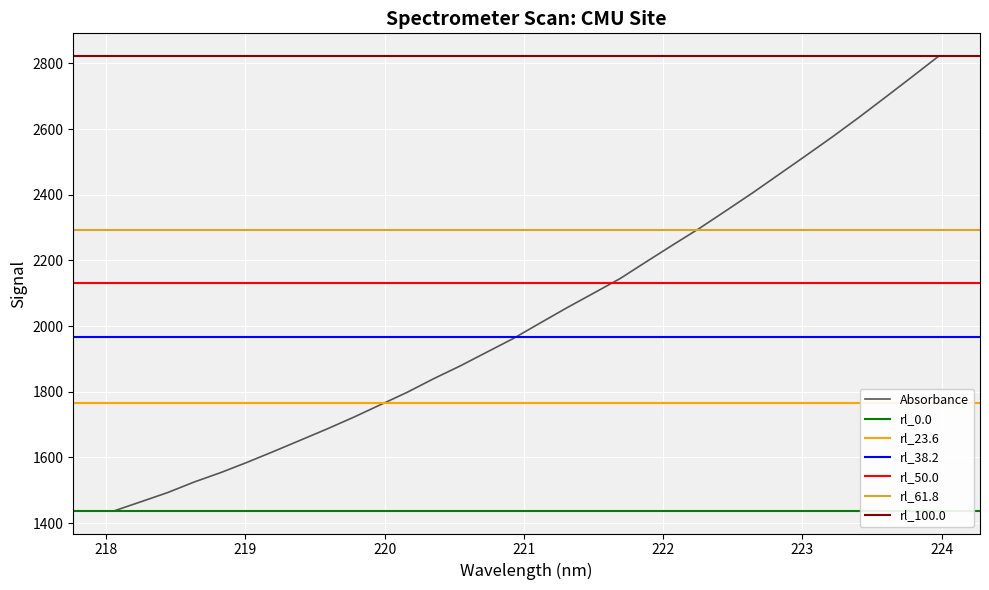

Rank the categories by value from highest to lowest.

223.9802, 223.7895, 223.5987, 223.408, 223.2172, 223.0264, 222.8355, 222.6447, 222.4538, 222.263, 222.0721, 221.8812, 221.6902, 221.4993, 221.3083, 221.1174, 220.9264, 220.7354, 220.5444, 220.3533, 220.1623, 219.9712, 219.7801, 219.589, 219.3979, 219.2067, 219.0156, 218.8244, 218.6332, 218.442, 218.2508, 218.0596